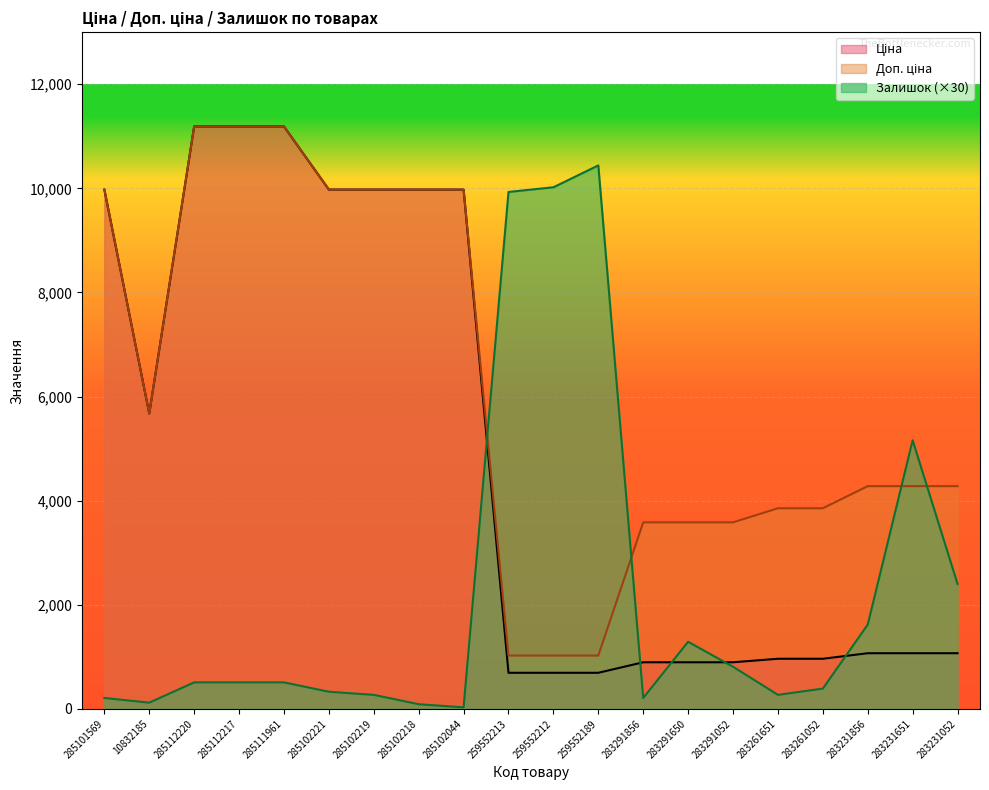

At which category does Залишок reach its first local valley?

10832185